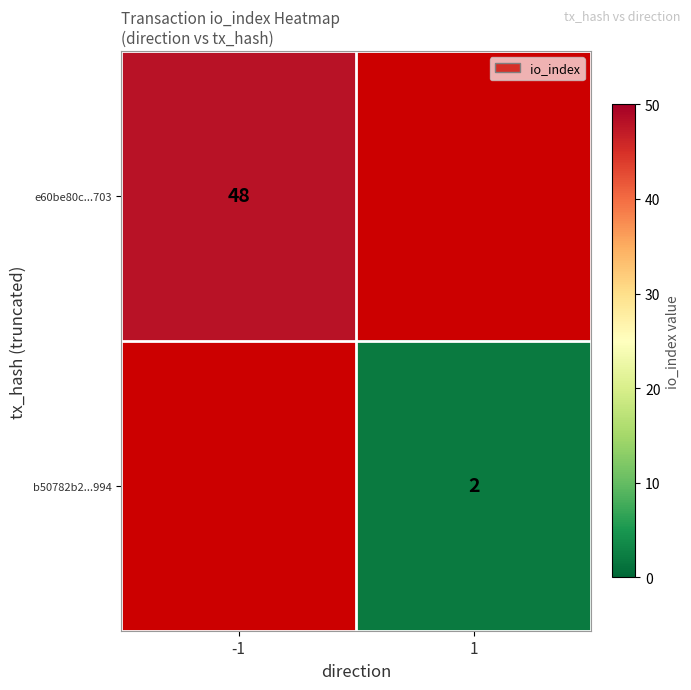

The b50782b2...994 series shows 2 at 1. True or false?

True